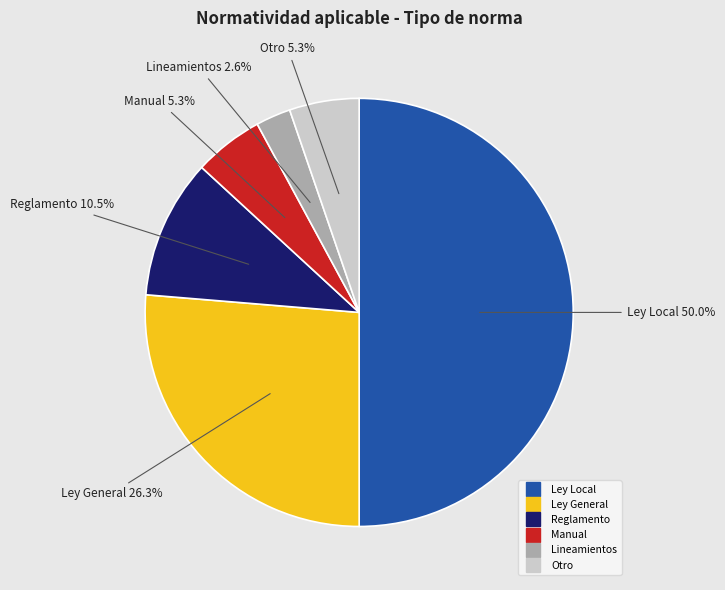

What is the largest slice in the pie chart?

Ley Local